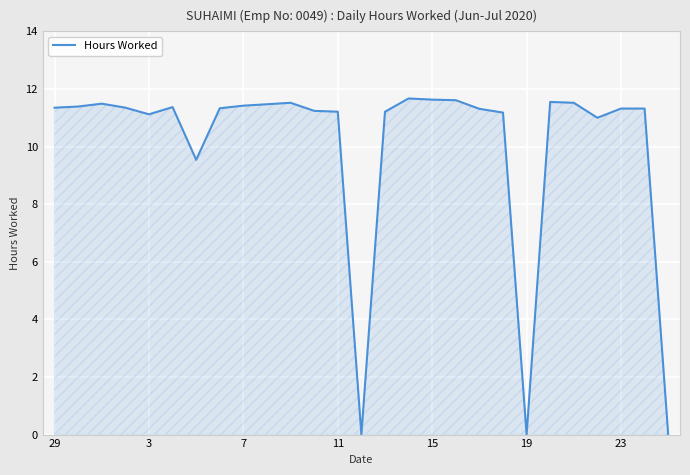

What is the difference between the maximum and minimum values?

11.7